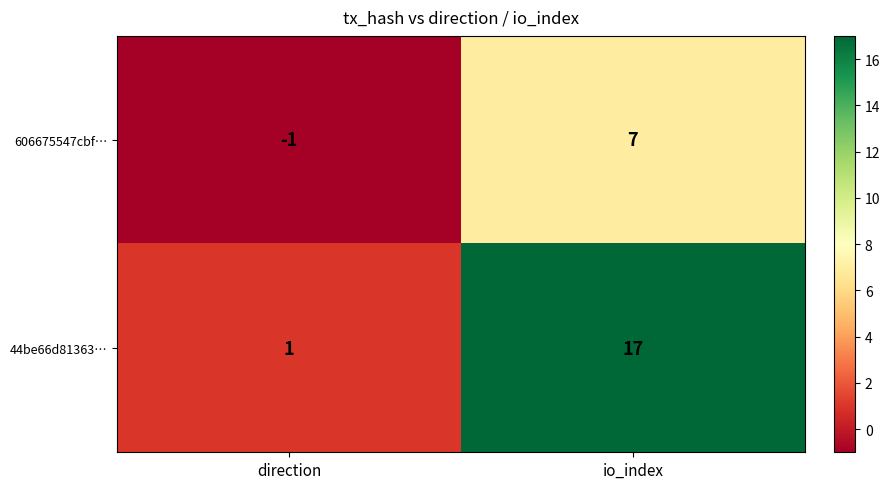

What is the average value of the 44be66d81363… series?

9